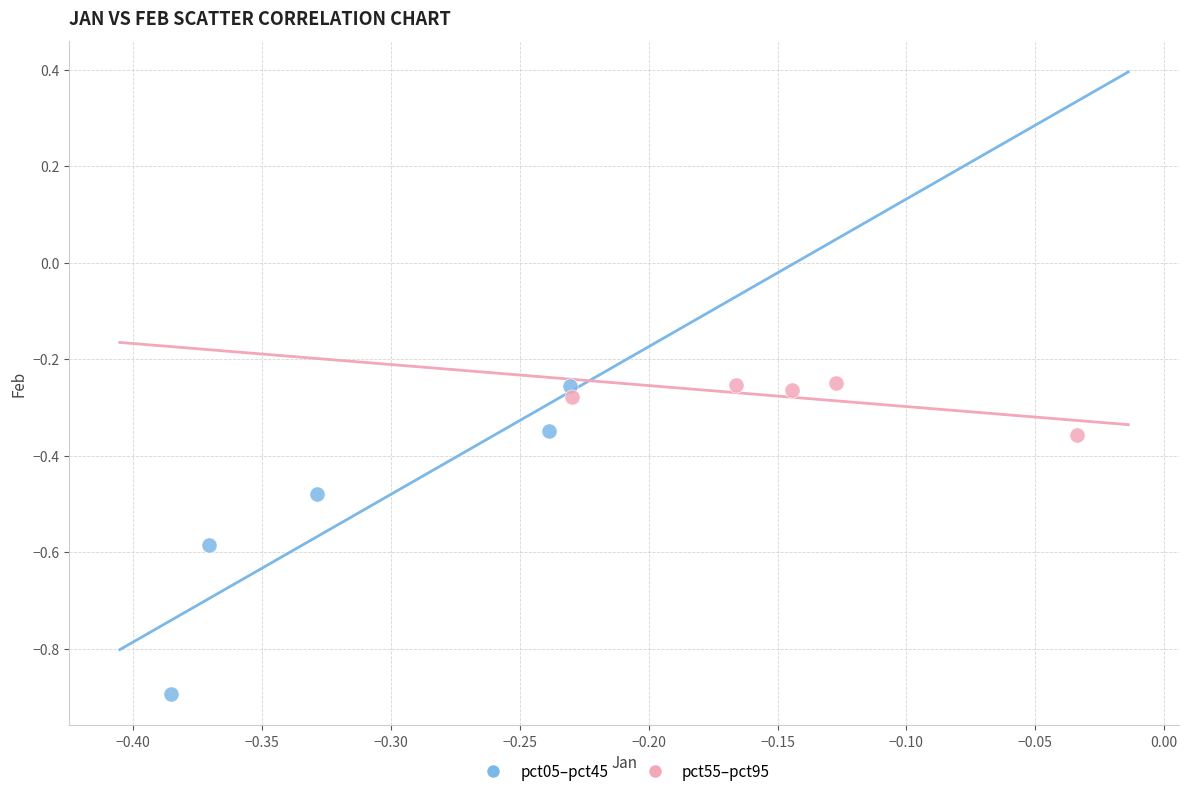

Which series reaches the minimum Y coordinate?

pct05–pct45